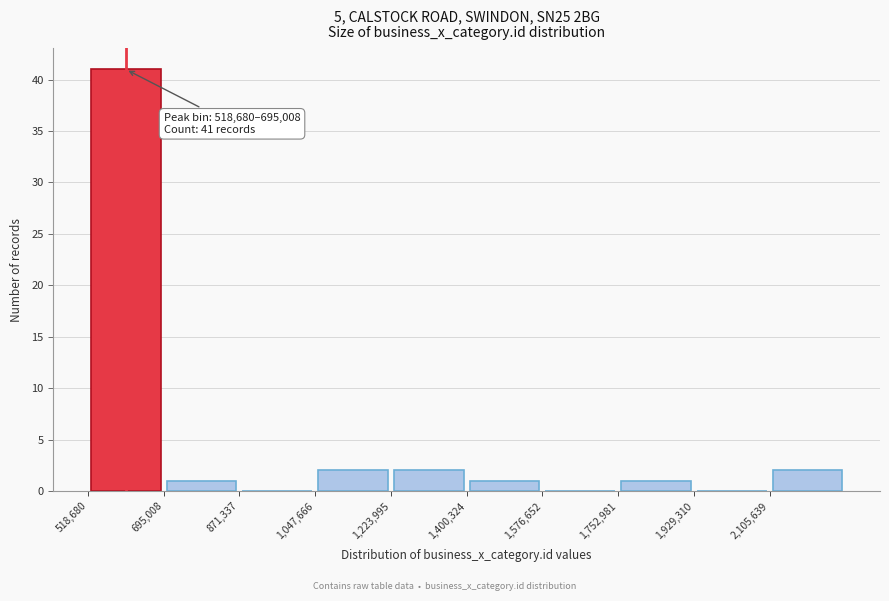

Which range on the x-axis has the tallest bar?

520000 to 700000